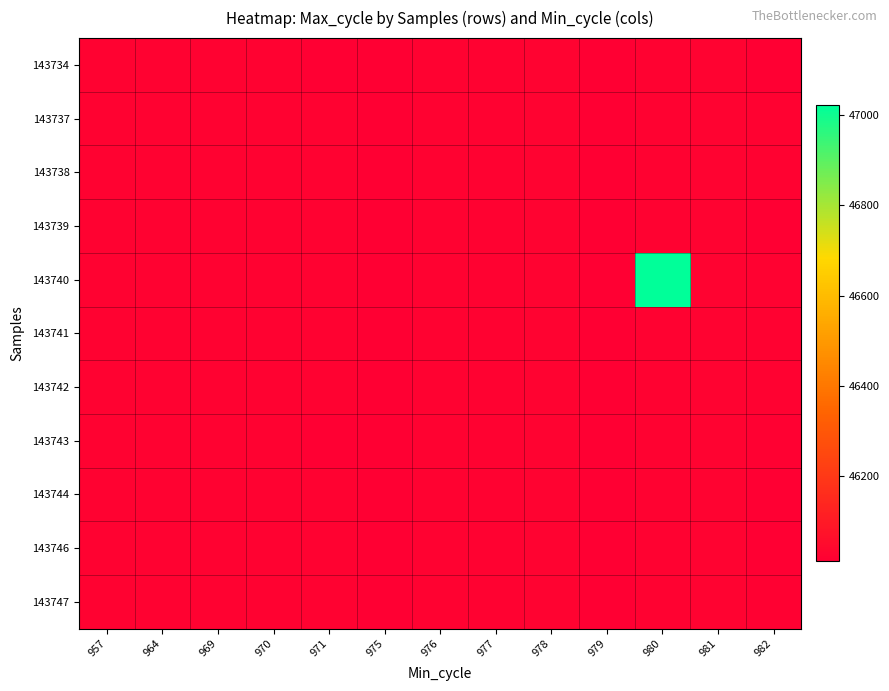

Reading left to right, extract all data points from this chart.

143734: 957=46020	964=46020	969=46020	970=46020	971=46010	975=46013	976=46020	977=46021	978=46022	979=46012	980=46020	981=46024	982=46012
143737: 957=46020	964=46020	969=46020	970=46020	971=46020	975=46013	976=46020	977=46021	978=46022	979=46012	980=46020	981=46023	982=46020
143738: 957=46020	964=46020	969=46020	970=46020	971=46020	975=46013	976=46020	977=46021	978=46022	979=46012	980=46020	981=46024	982=46020
143739: 957=46020	964=46020	969=46020	970=46020	971=46020	975=46013	976=46020	977=46021	978=46022	979=46012	980=46020	981=46024	982=46012
143740: 957=46020	964=46020	969=46020	970=46020	971=46020	975=46013	976=46020	977=46021	978=46022	979=46012	980=47022	981=46024	982=46020
143741: 957=46020	964=46020	969=46020	970=46020	971=46020	975=46013	976=46020	977=46021	978=46022	979=46012	980=46020	981=46024	982=46020
143742: 957=46020	964=46020	969=46020	970=46020	971=46020	975=46013	976=46020	977=46021	978=46022	979=46012	980=46020	981=46024	982=46020
143743: 957=46020	964=46020	969=46020	970=46020	971=46010	975=46013	976=46020	977=46021	978=46022	979=46012	980=46020	981=46024	982=46014
143744: 957=46020	964=46020	969=46020	970=46020	971=46020	975=46013	976=46020	977=46021	978=46022	979=46012	980=46020	981=46024	982=46013
143746: 957=46020	964=46020	969=46020	970=46020	971=46020	975=46013	976=46020	977=46021	978=46022	979=46012	980=46020	981=46024	982=46012
143747: 957=46020	964=46020	969=46020	970=46020	971=46020	975=46013	976=46020	977=46021	978=46022	979=46012	980=46020	981=46024	982=46014